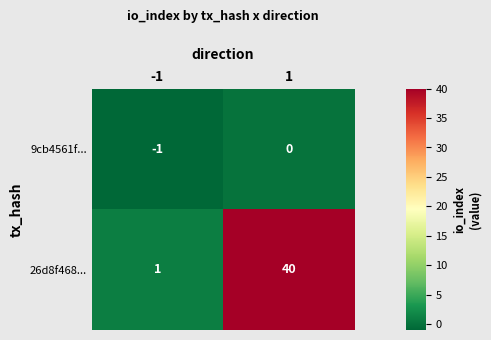

True or false: 9cb4561f... has a value of 0 at 1.

True